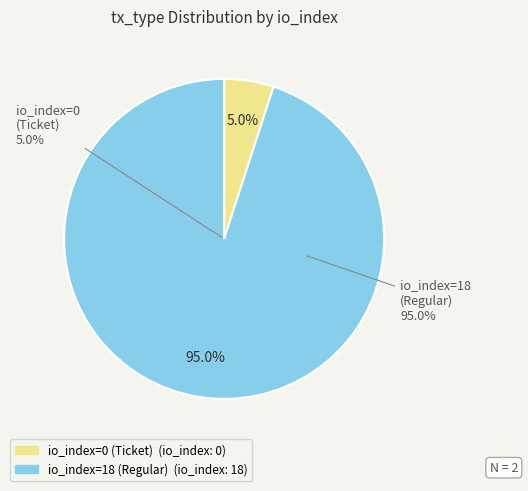

Is io_index=0 (Ticket) the majority of the pie?

No